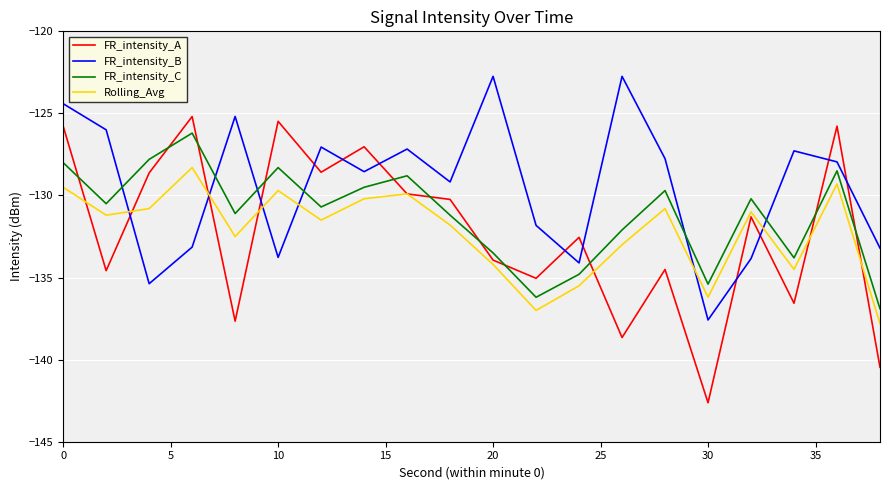

List the series in order of their peak value, highest first.

FR_intensity_B, FR_intensity_A, FR_intensity_C, Rolling_Avg